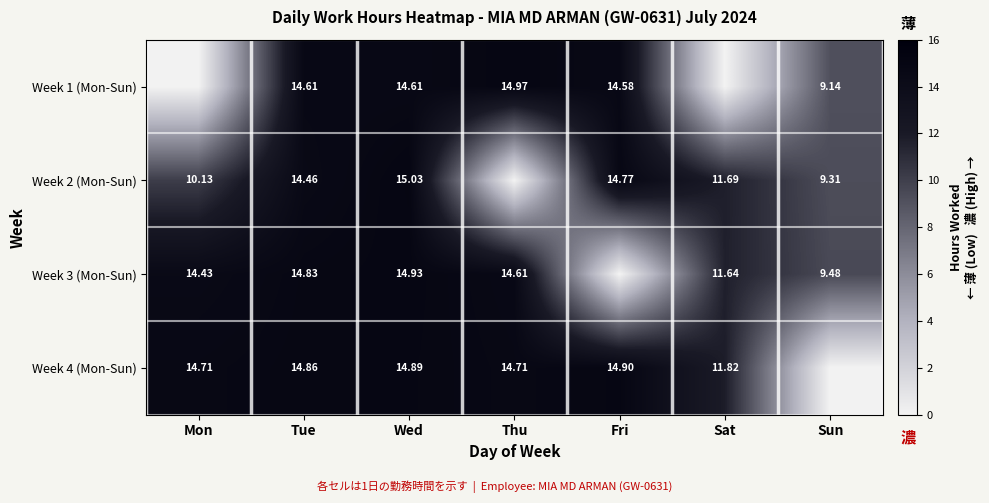

Which series has the largest range (max minus min)?

Week 2 (Mon-Sun)